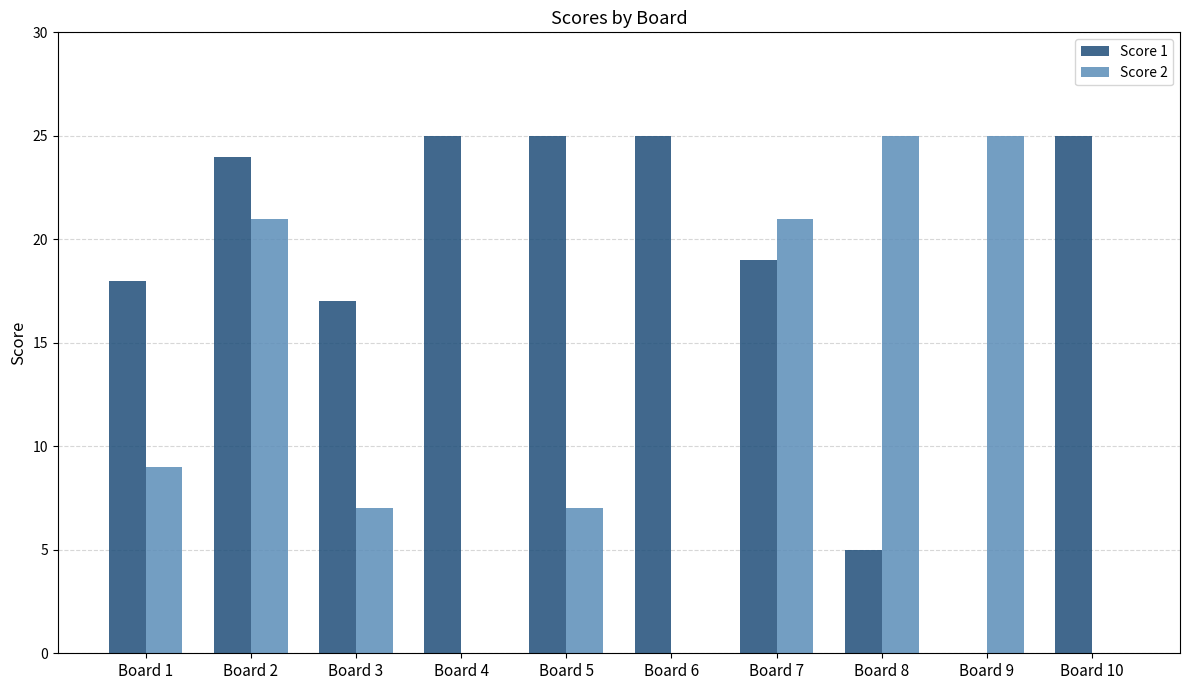

Reading left to right, transcribe all the data shown in this chart.

Score 1: 18	24	17	25	25	25	19	5	0	25
Score 2: 9	21	7	0	7	0	21	25	25	0